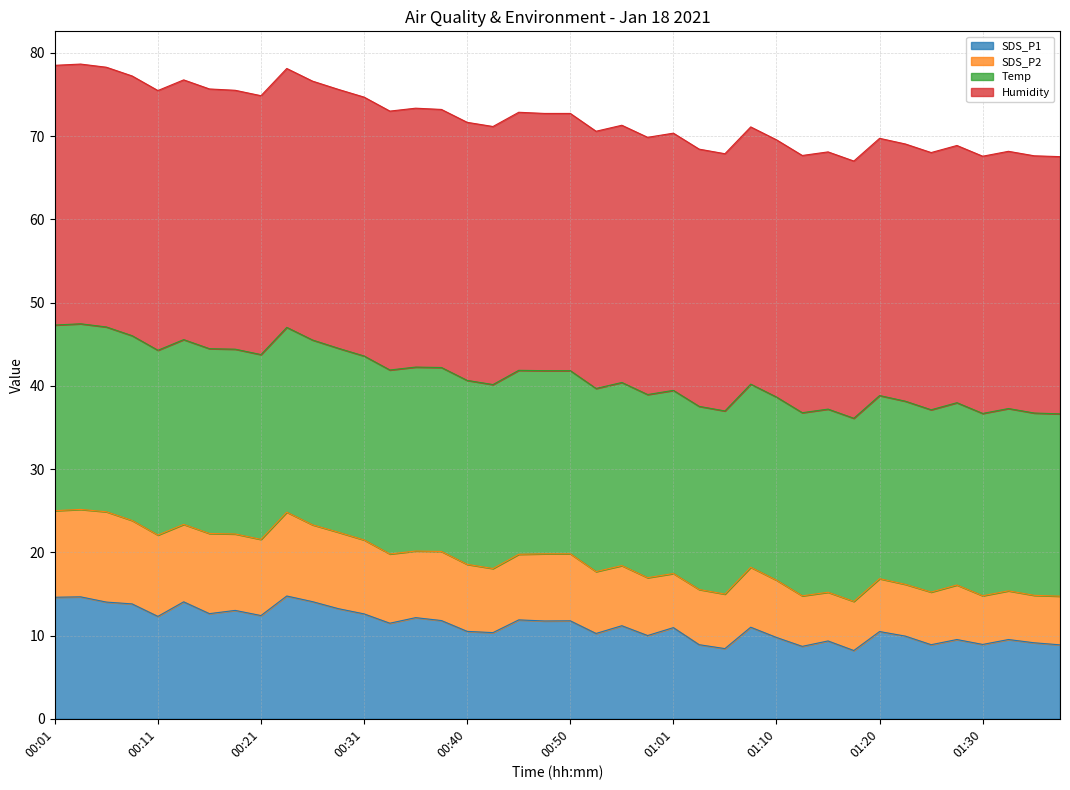

What is the highest value of the SDS_P1 series?

14.8